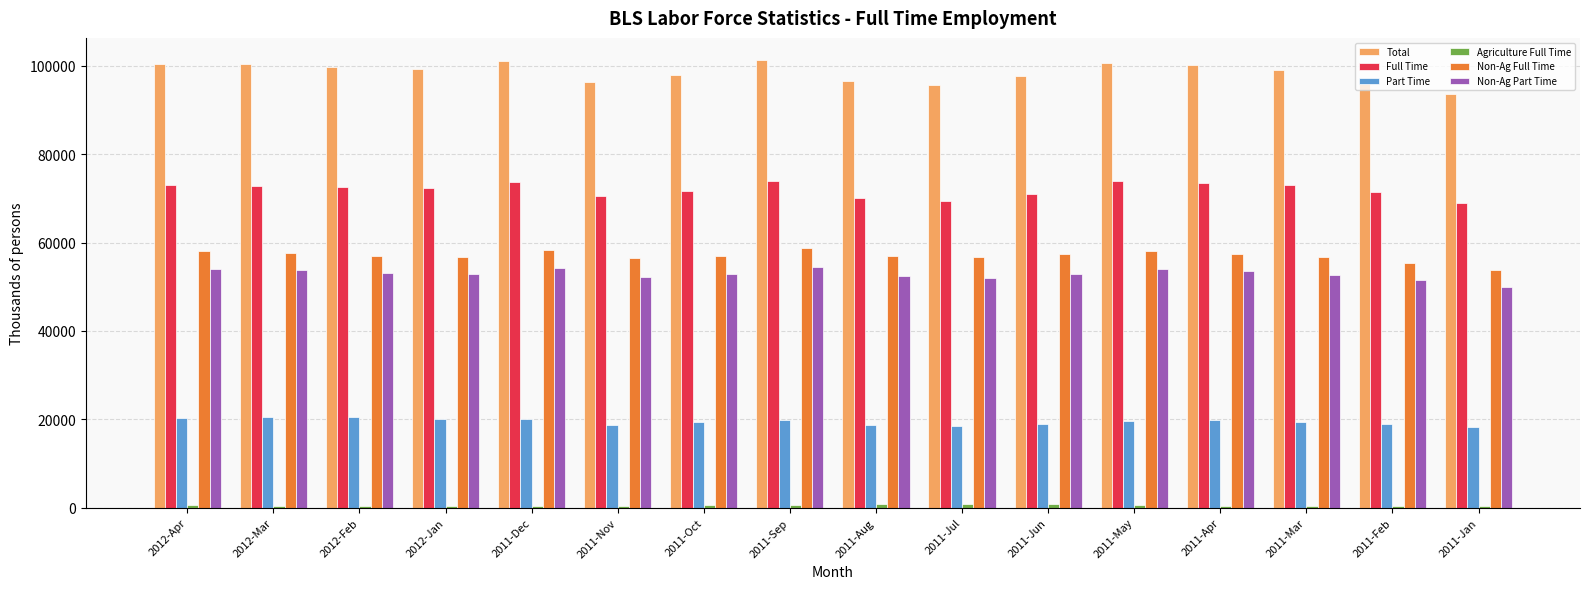

What is the minimum value shown in the chart?

350